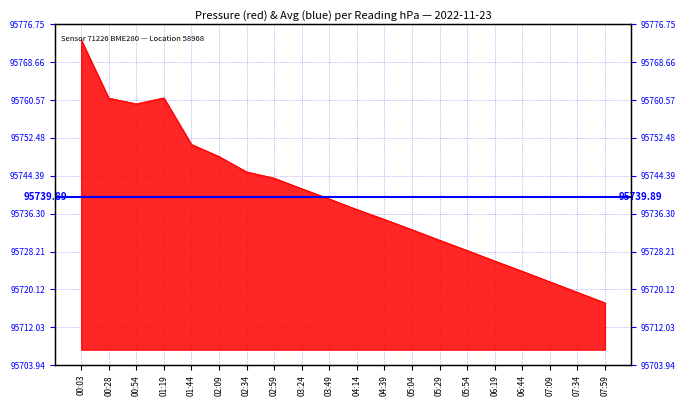

Does the chart display data point markers on the line(s)?

No